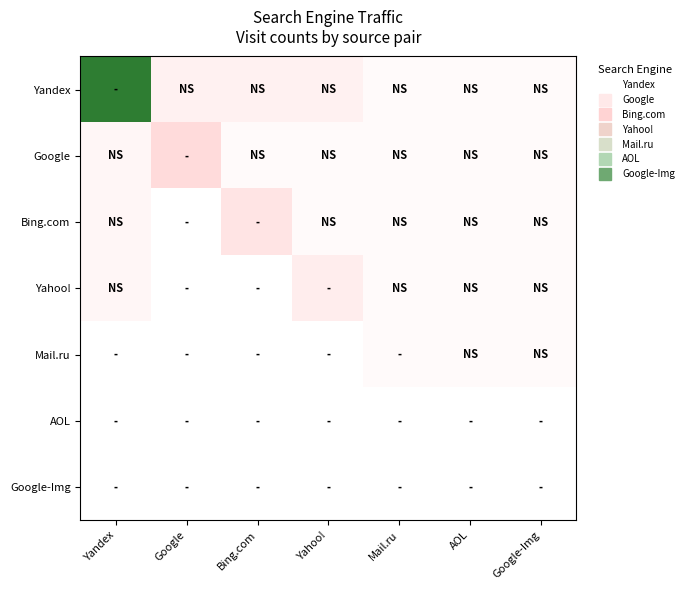

List the series in order of their peak value, lowest first.

AOL, Google-Img, Mail.ru, Yahoo!, Bing.com, Google, Yandex